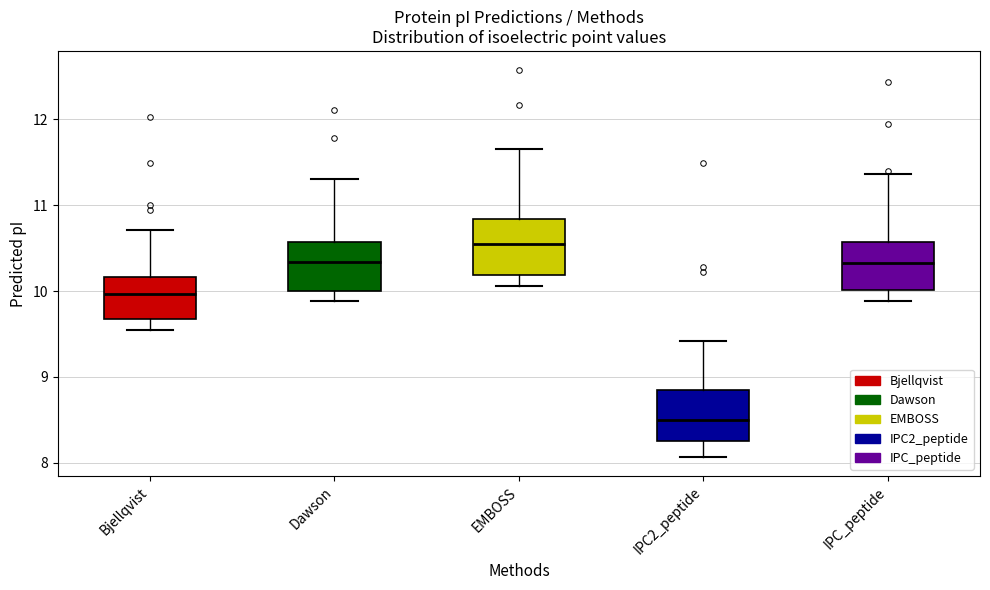

Reading left to right, read every box against the y-axis: the position of its median line, the range the box covers, and the ends of its whiskers. The values are not printed on the chart, so give them approximately, as read against the axis.

Bjellqvist: median 10.0, box 9.7 to 10.2, whiskers 9.5 to 10.7
Dawson: median 10.3, box 10.0 to 10.6, whiskers 9.9 to 11.3
EMBOSS: median 10.5, box 10.2 to 10.8, whiskers 10.1 to 11.7
IPC2_peptide: median 8.5, box 8.3 to 8.8, whiskers 8.1 to 9.4
IPC_peptide: median 10.3, box 10.0 to 10.6, whiskers 9.9 to 11.4